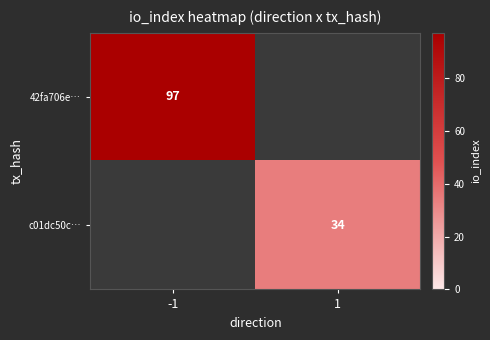

Is the value of 42fa706e… at -1 greater than the value of c01dc50c… at 1?

Yes